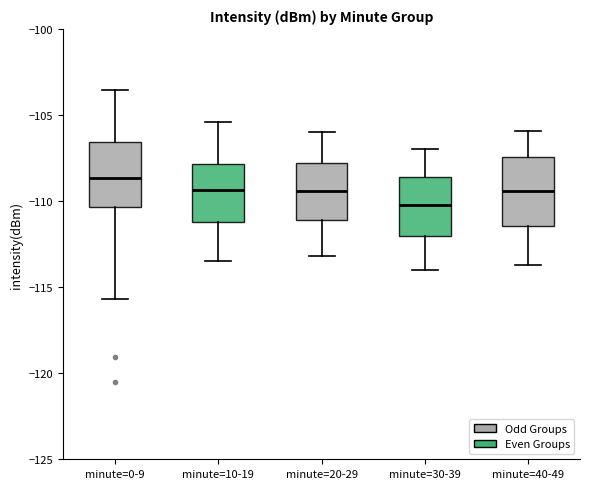

Which box has the highest median line?

minute=0-9